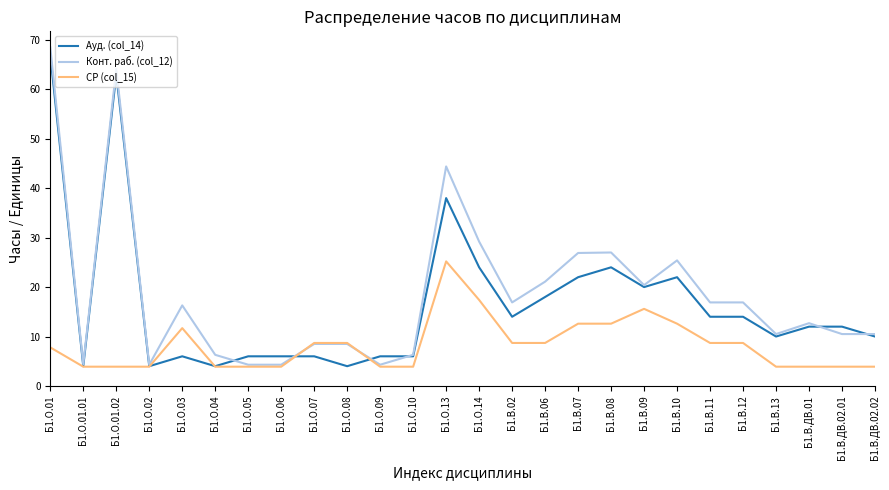

What are all the series names shown in the legend?

Ауд. (col_14), Конт. раб. (col_12), СР (col_15)